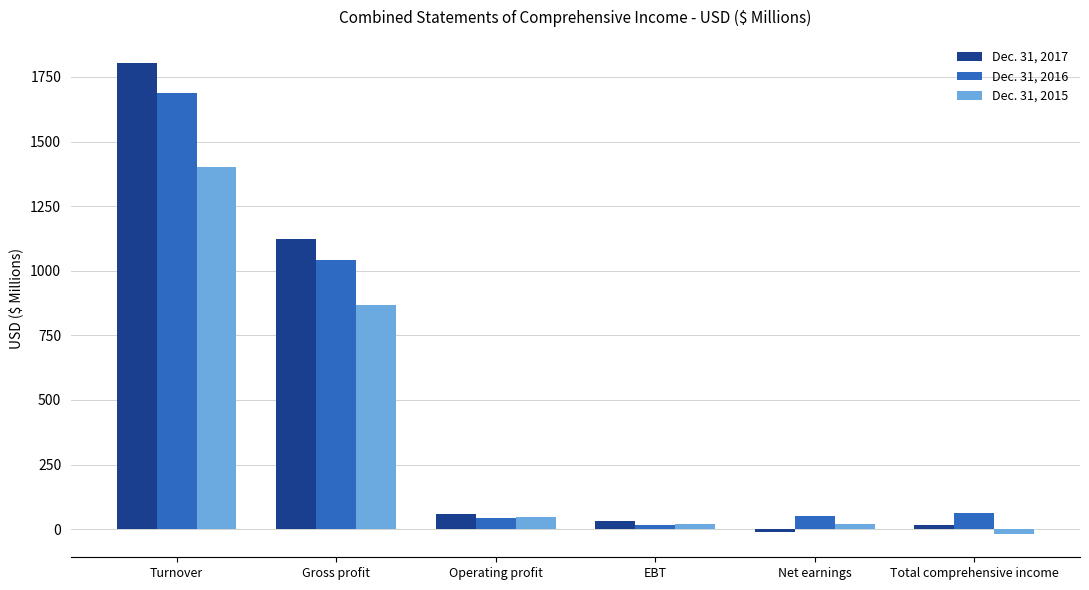

Is the value of Dec. 31, 2015 at Turnover greater than the value of Dec. 31, 2017 at Turnover?

No